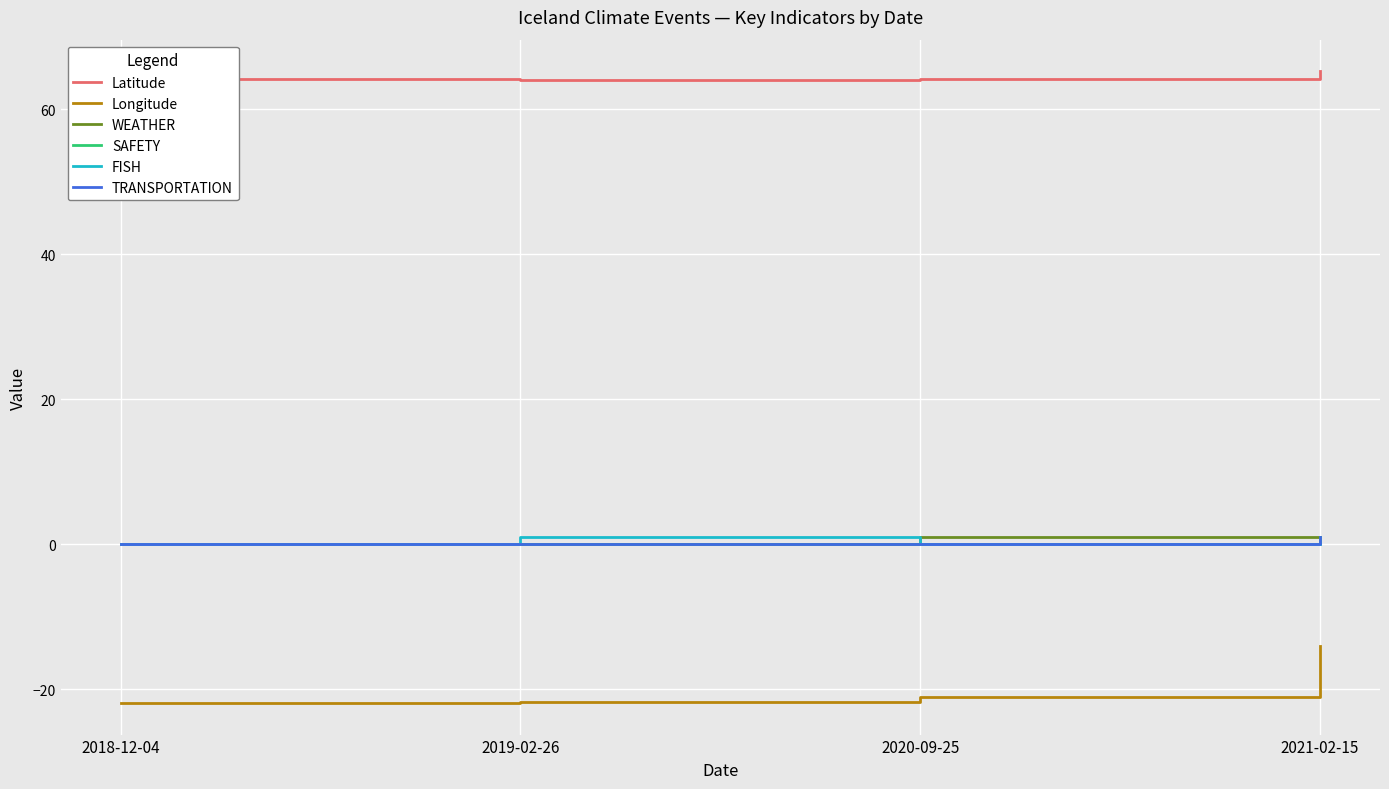

At which category is the sum across all series the highest?

2021-02-15